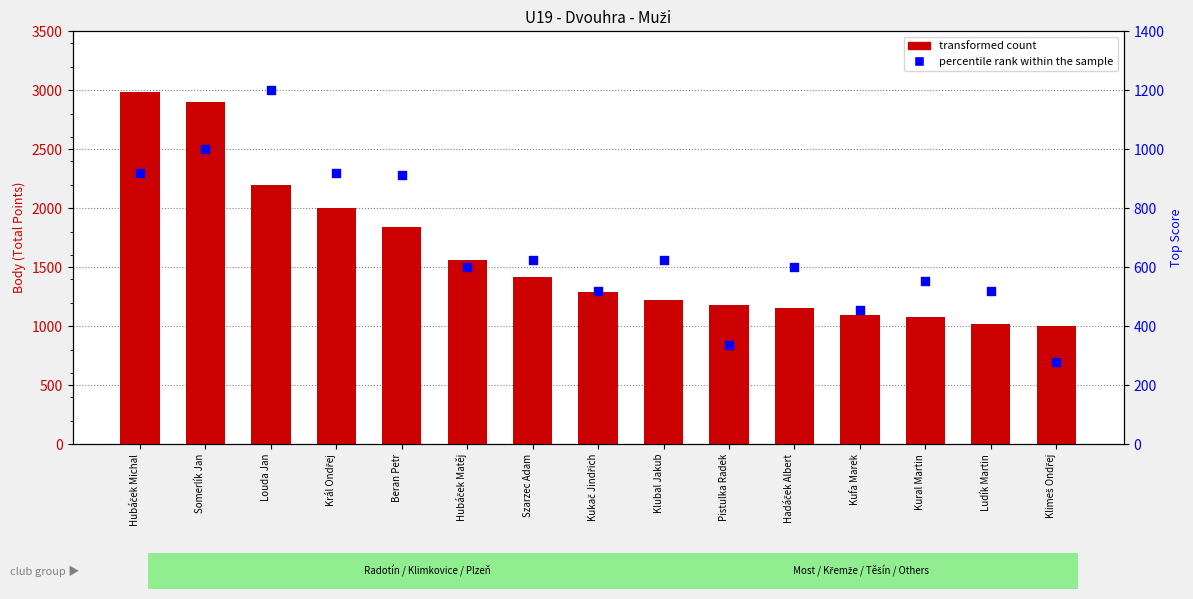

At which category is the sum across all series the highest?

Hubáček Michal